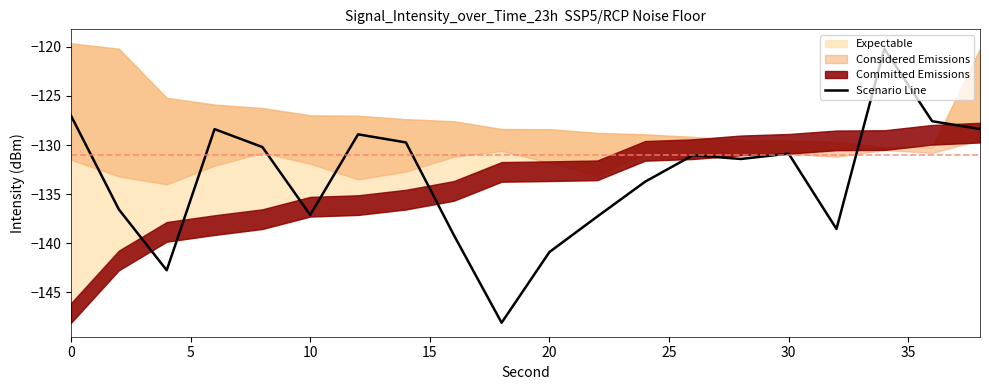

What is the sum of all values?

-2667.8